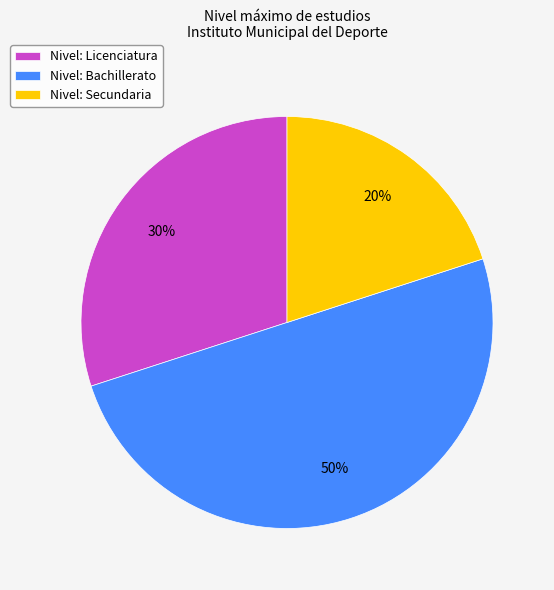

Which slice is the smallest?

Nivel: Secundaria